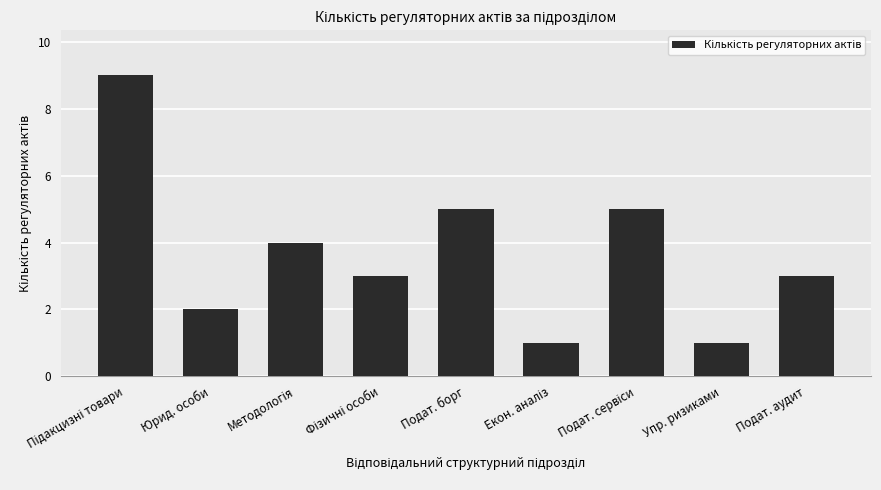

How many categories are shown in the chart?

9